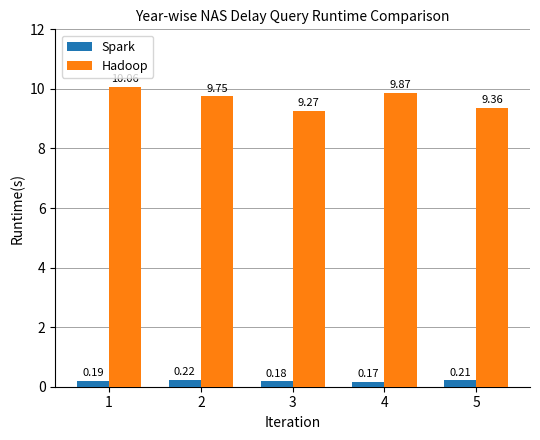

What is the sum of the Spark values at 4 and 2?

0.4